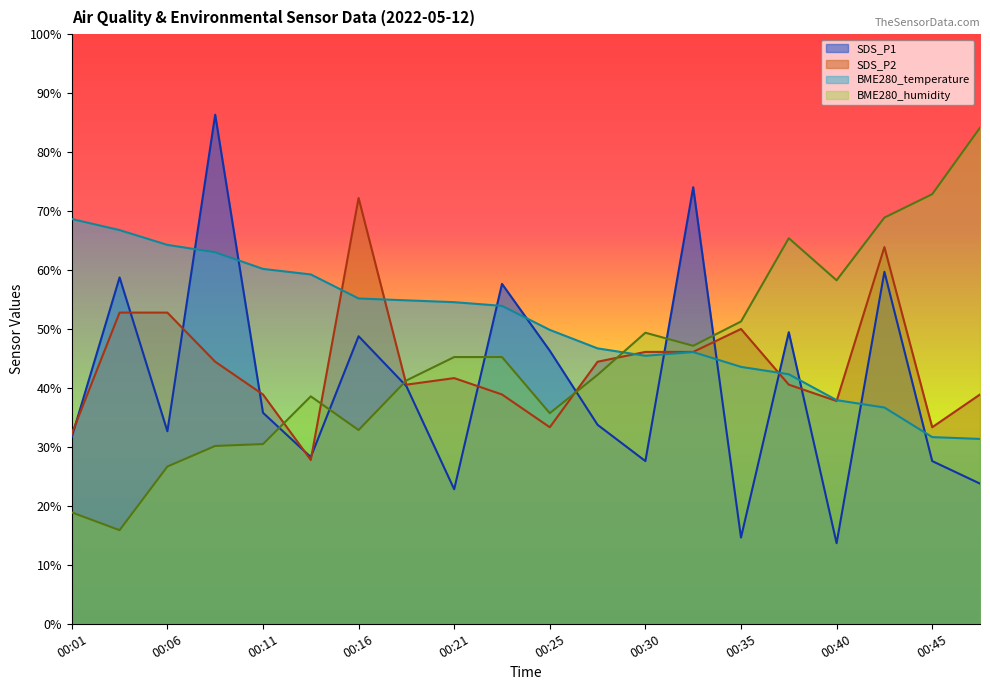

What is the difference between the second highest and minimum values in the BME280_humidity series?

57.0